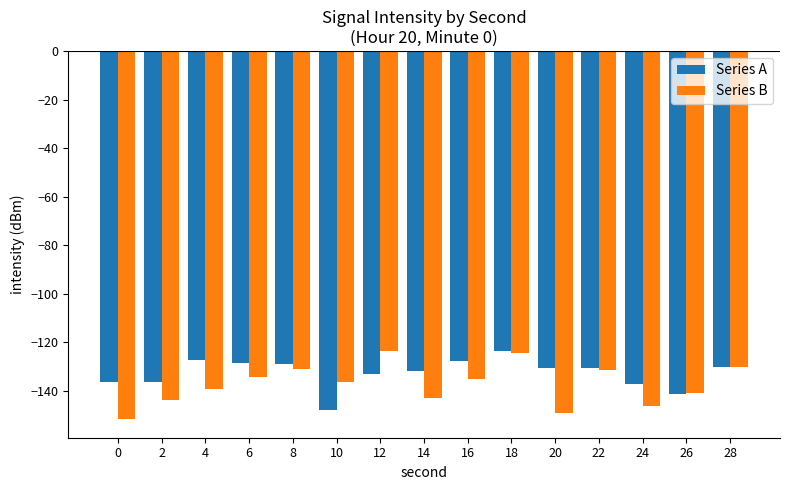

Which series has the largest total across all categories?

Series A